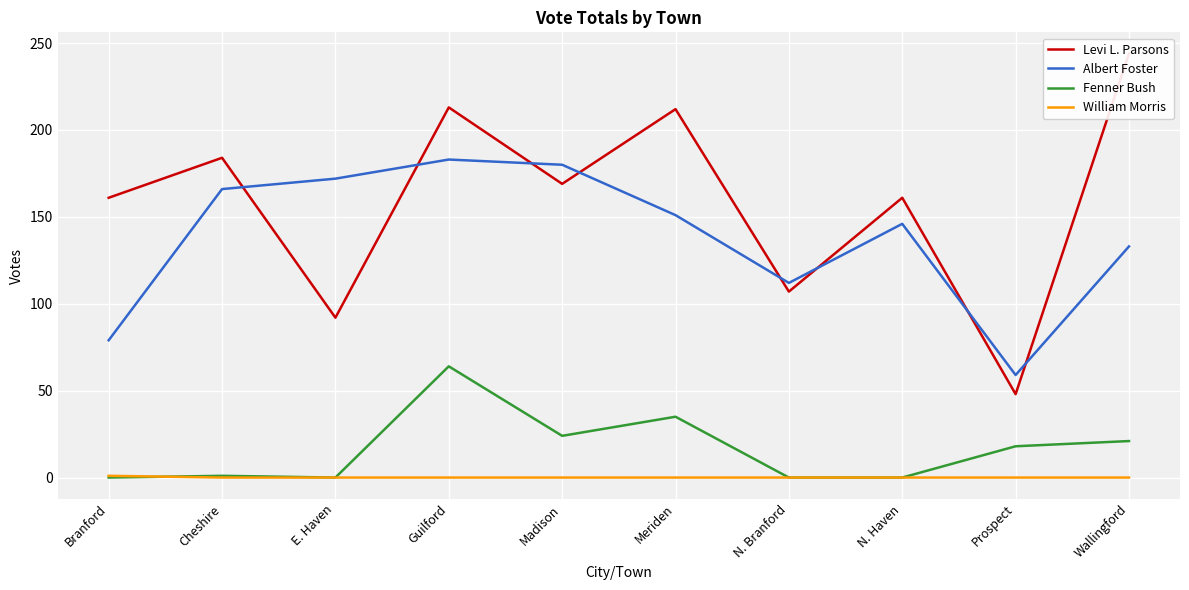

Between which two adjacent categories do Fenner Bush and William Morris first intersect?

Branford and Cheshire